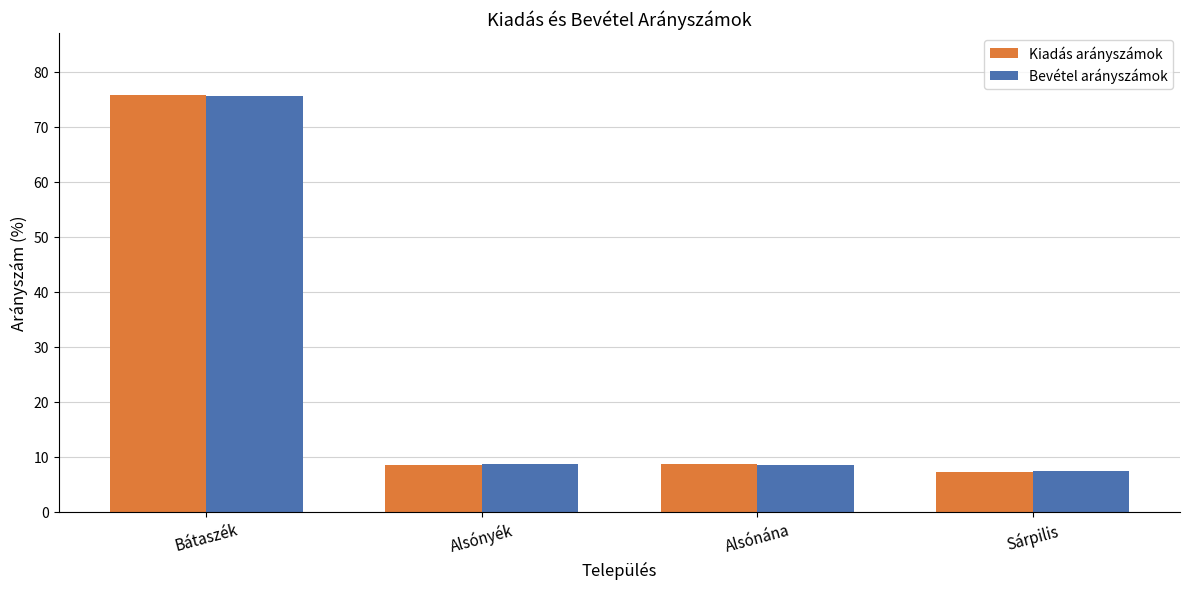

Which category has the lowest value in the Kiadás arányszámok series?

Sárpilis